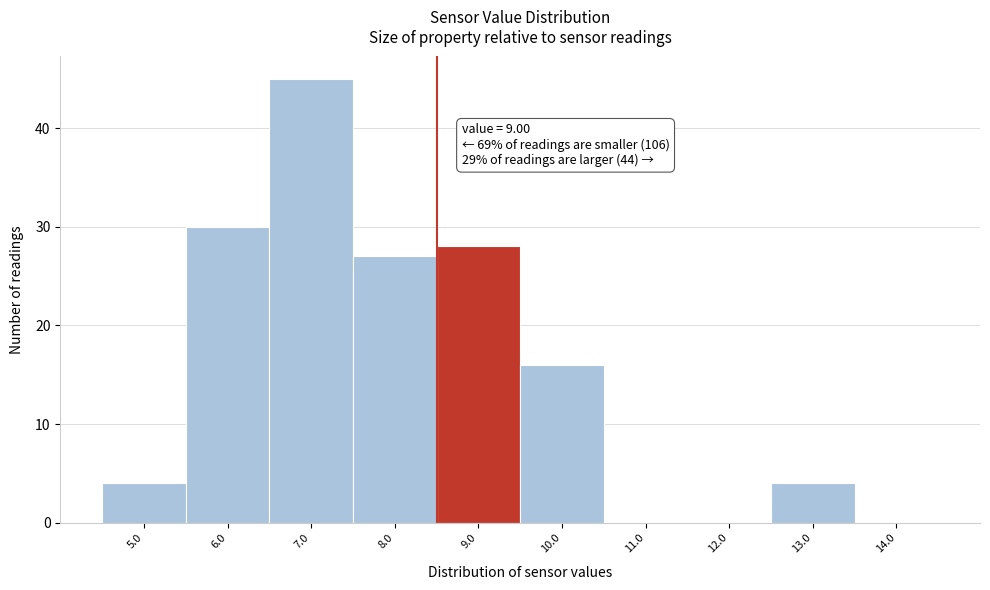

Reading left to right, list all the values displayed in this chart.

5.0=4	6.0=30	7.0=45	8.0=27	9.0=28	10.0=16	11.0=0	12.0=0	13.0=4	14.0=0